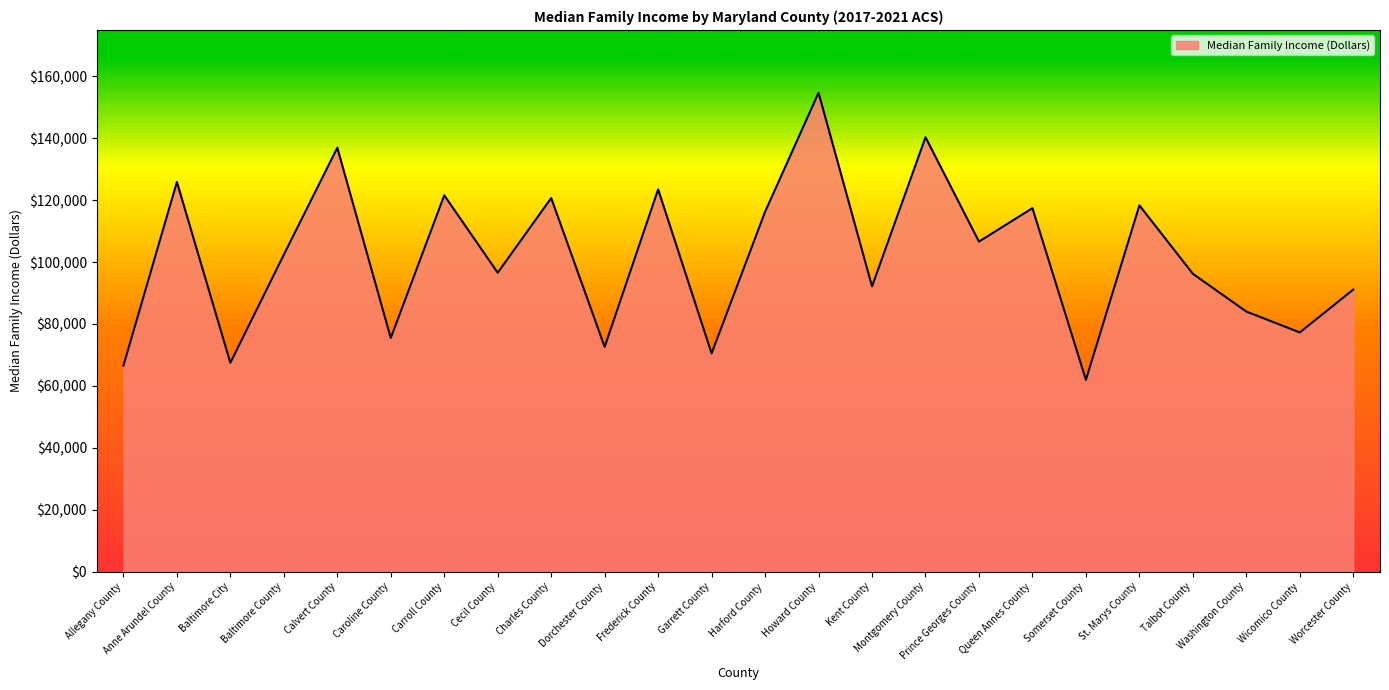

The value at Frederick County is 58920. True or false?

False